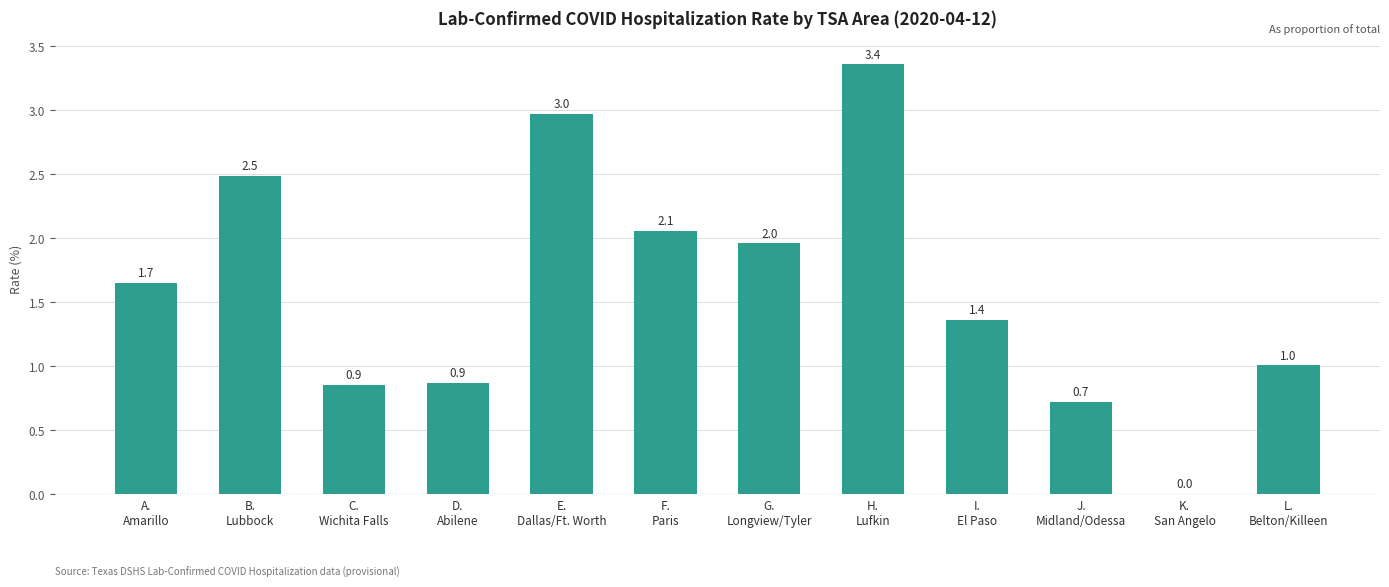

What is the difference between the values at J.
Midland/Odessa and B.
Lubbock?

1.8